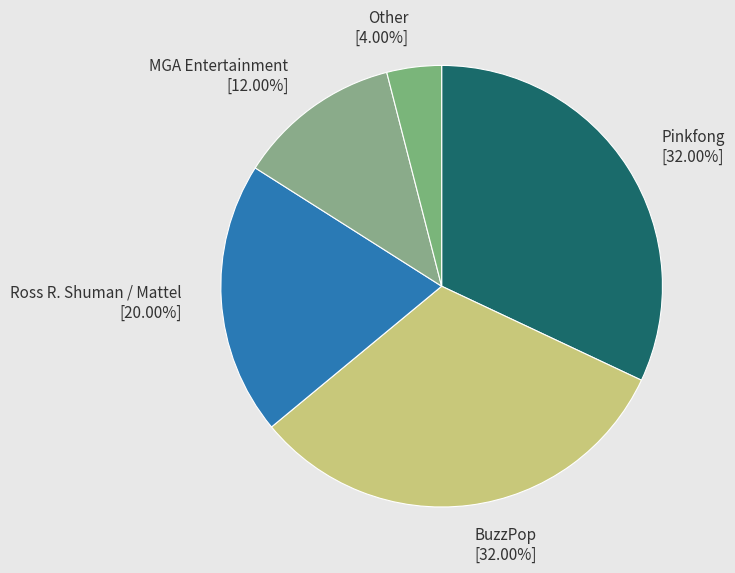

What portion of the pie excludes BuzzPop?

68.0%